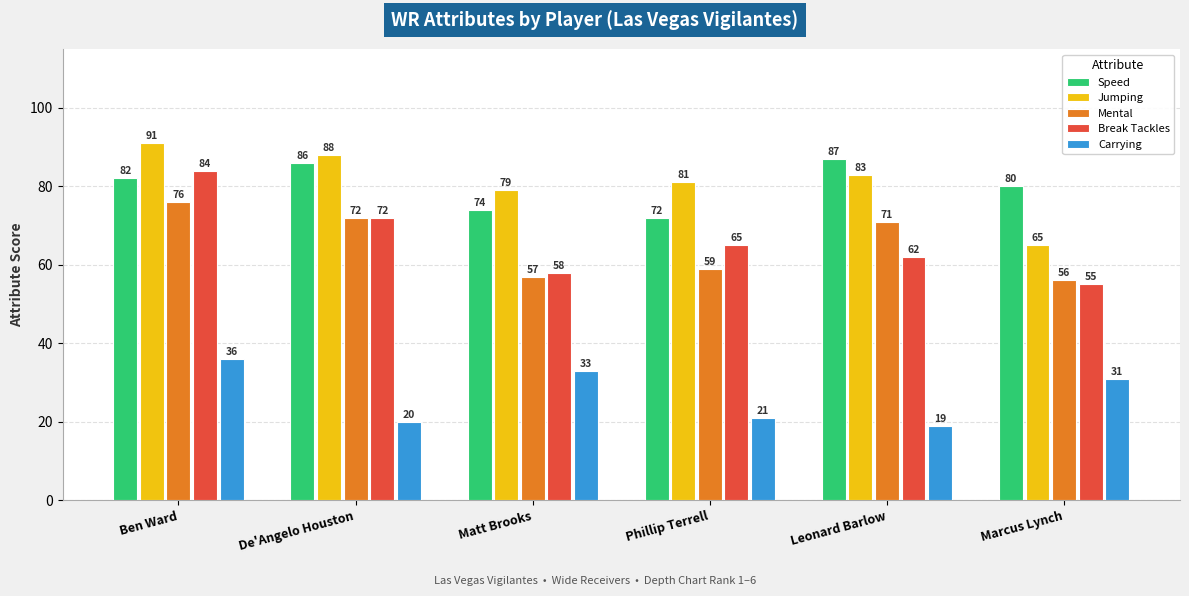

List the labels in order of Break Tackles value, smallest first.

Marcus Lynch, Matt Brooks, Leonard Barlow, Phillip Terrell, De'Angelo Houston, Ben Ward